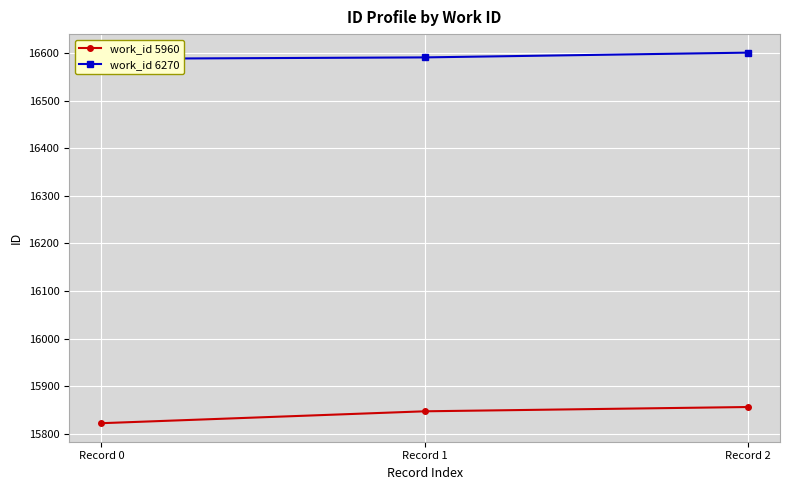

Rank the series by their average value, from highest to lowest.

work_id 6270, work_id 5960